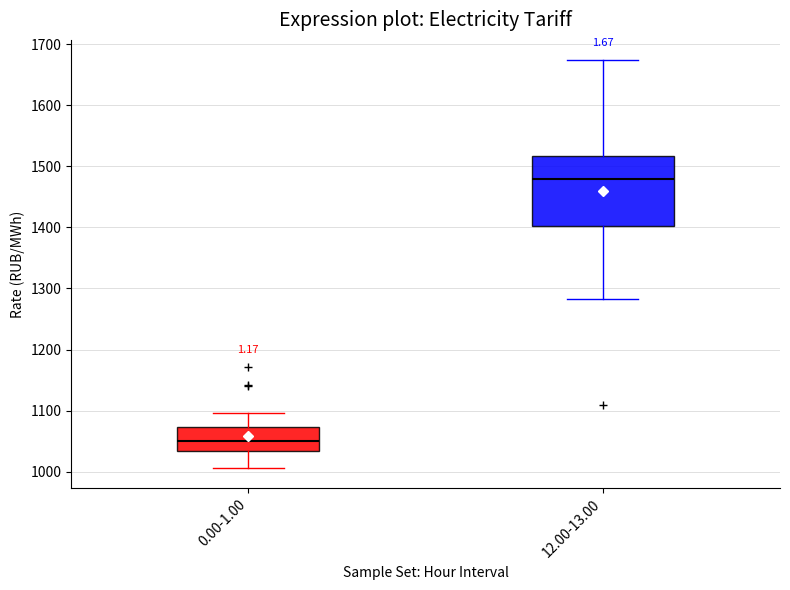

Which box has the lowest median line?

0.00-1.00